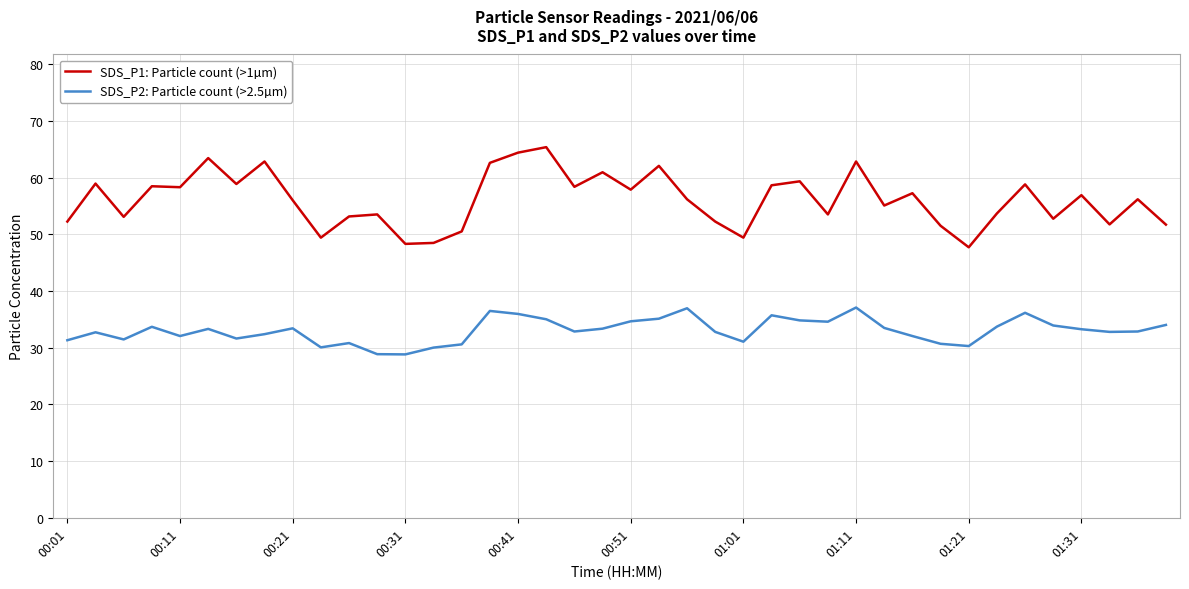

List the series in order of their peak value, lowest first.

SDS_P2: Particle count (>2.5µm), SDS_P1: Particle count (>1µm)